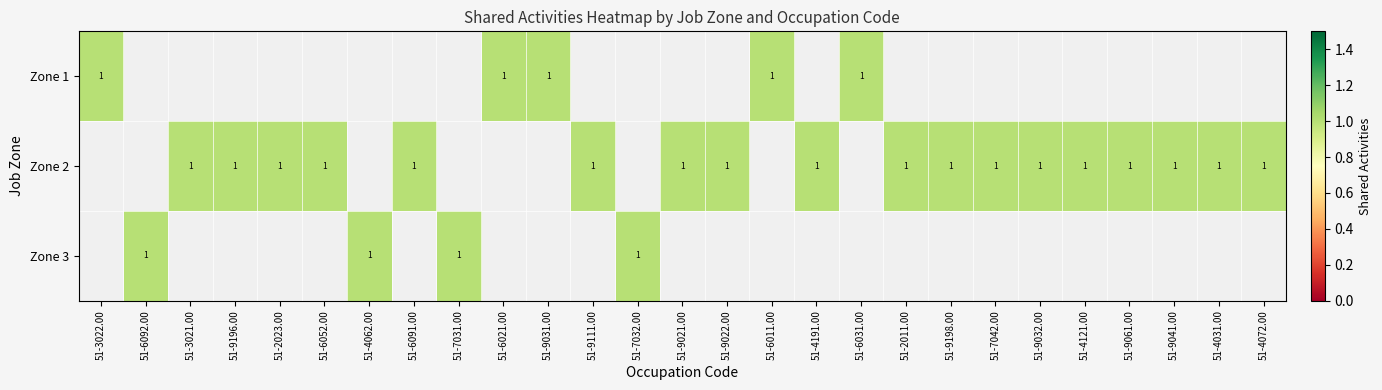

What is the total value across all series at 24?

1